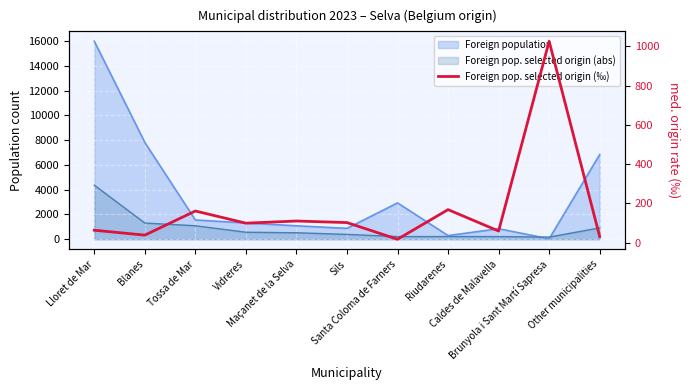

What is the smallest value displayed?

17